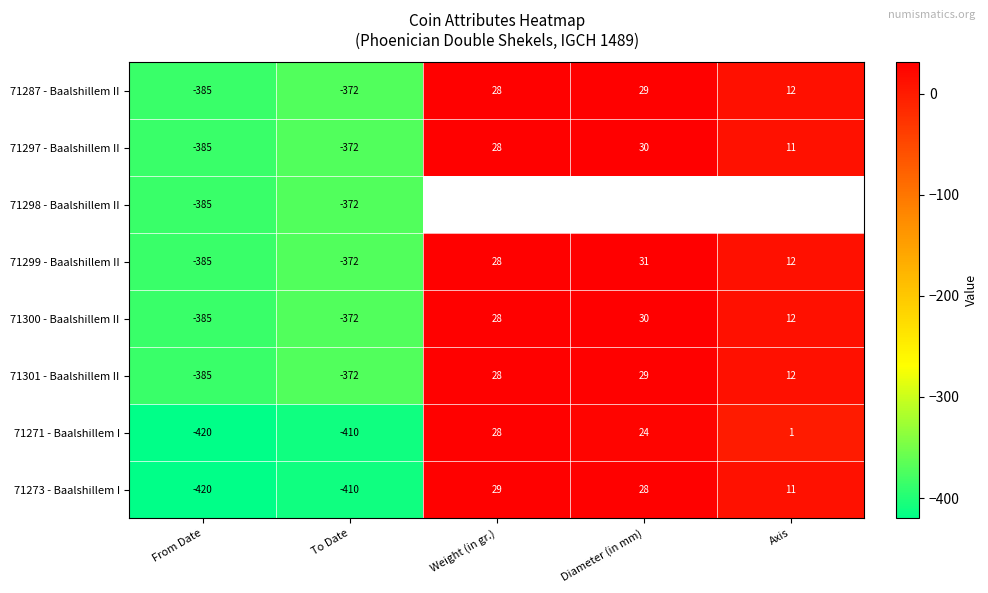

How many negative values does the 71273 - Baalshillem I series have?

2